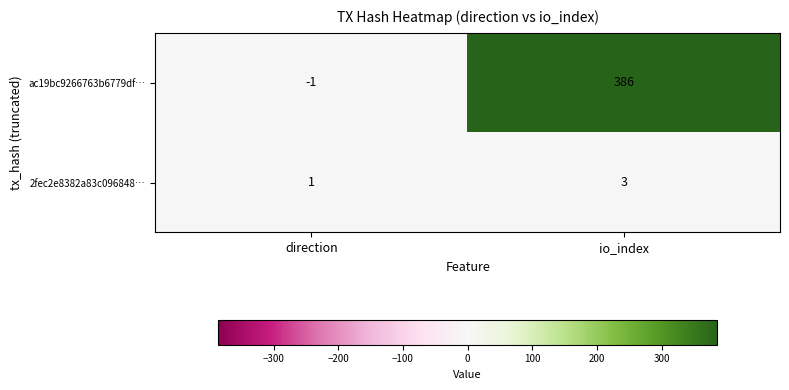

How many data points does each series have?

2